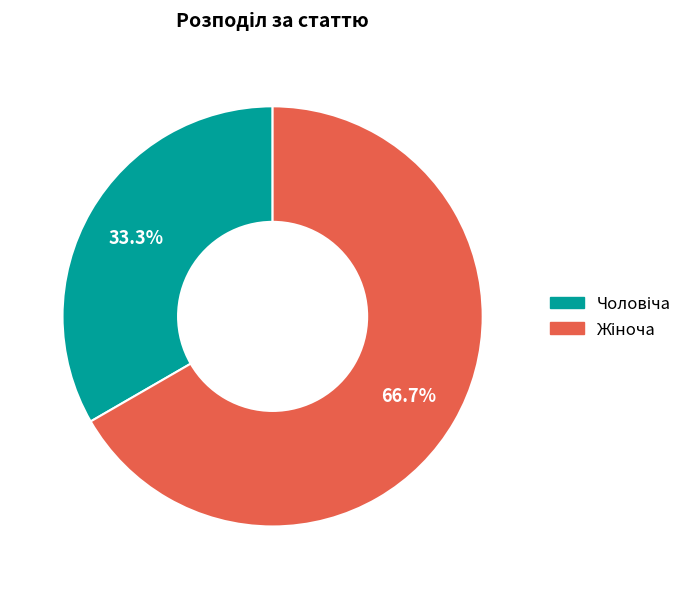

To the nearest percent, what is the average slice percentage?

50%